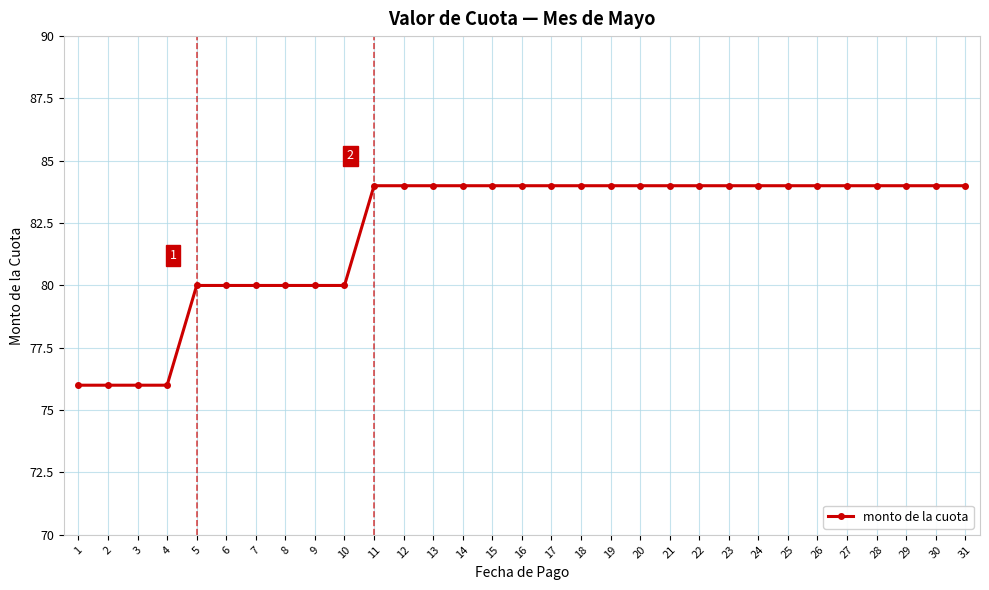

What is the greatest value displayed?

84